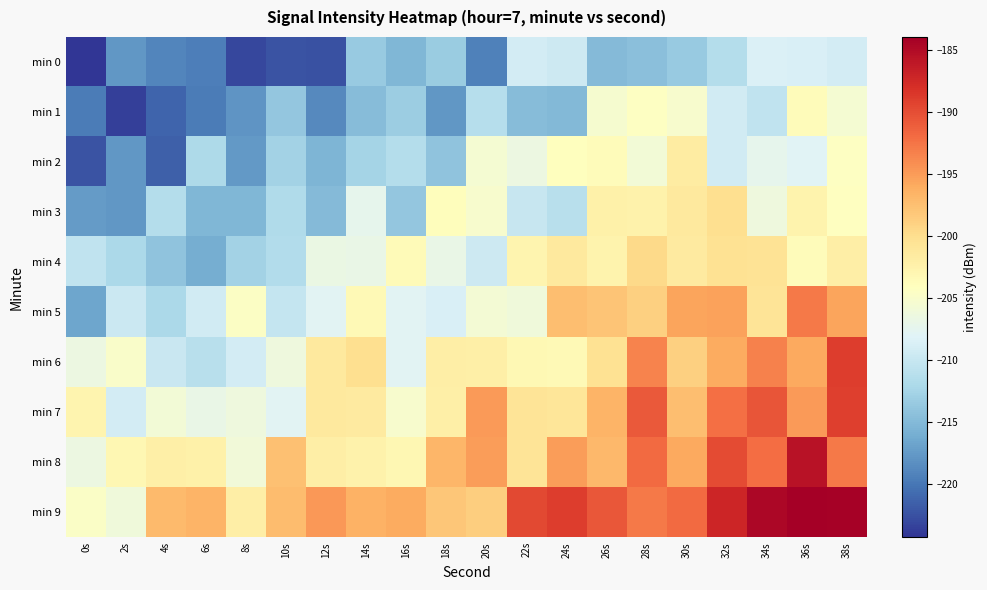

Reading left to right, what are all the values shown in this chart?

min 0: 0s=-224.3	2s=-217.7	4s=-219.0	6s=-219.5	8s=-223.1	10s=-222.2	12s=-222.4	14s=-213.5	16s=-215.3	18s=-213.3	20s=-219.4	22s=-209.0	24s=-209.6	26s=-214.9	28s=-214.4	30s=-213.5	32s=-211.5	34s=-208.4	36s=-208.5	38s=-209.1
min 1: 0s=-219.7	2s=-223.5	4s=-221.2	6s=-219.6	8s=-217.9	10s=-213.7	12s=-218.7	14s=-214.7	16s=-213.1	18s=-217.7	20s=-211.3	22s=-214.8	24s=-215.0	26s=-205.3	28s=-204.3	30s=-205.1	32s=-209.3	34s=-210.5	36s=-203.8	38s=-205.4
min 2: 0s=-222.3	2s=-217.8	4s=-221.5	6s=-211.9	8s=-217.6	10s=-212.7	12s=-215.4	14s=-212.5	16s=-211.4	18s=-214.1	20s=-205.4	22s=-206.5	24s=-204.1	26s=-203.7	28s=-205.8	30s=-201.7	32s=-209.2	34s=-207.3	36s=-208.0	38s=-204.3
min 3: 0s=-217.5	2s=-217.8	4s=-211.4	6s=-215.2	8s=-215.2	10s=-211.7	12s=-214.9	14s=-207.4	16s=-213.9	18s=-203.9	20s=-205.2	22s=-210.1	24s=-211.2	26s=-202.2	28s=-202.5	30s=-201.4	32s=-200.2	34s=-206.3	36s=-202.6	38s=-204.2
min 4: 0s=-210.5	2s=-212.0	4s=-214.1	6s=-216.0	8s=-212.6	10s=-211.7	12s=-206.8	14s=-206.8	16s=-203.5	18s=-206.8	20s=-209.5	22s=-202.7	24s=-201.4	26s=-202.6	28s=-199.6	30s=-201.5	32s=-200.4	34s=-200.5	36s=-203.7	38s=-202.0
min 5: 0s=-216.6	2s=-209.7	4s=-212.1	6s=-209.3	8s=-204.5	10s=-210.2	12s=-207.7	14s=-203.4	16s=-207.9	18s=-208.5	20s=-205.6	22s=-206.0	24s=-197.5	26s=-197.9	28s=-198.8	30s=-195.6	32s=-195.4	34s=-200.7	36s=-192.8	38s=-195.5
min 6: 0s=-206.6	2s=-204.9	4s=-209.8	6s=-211.0	8s=-209.0	10s=-206.2	12s=-201.4	14s=-200.2	16s=-207.9	18s=-202.0	20s=-202.1	22s=-203.2	24s=-203.4	26s=-200.4	28s=-193.5	30s=-198.8	32s=-196.0	34s=-193.3	36s=-195.9	38s=-189.0
min 7: 0s=-202.8	2s=-209.1	4s=-205.8	6s=-206.9	8s=-206.2	10s=-207.9	12s=-201.3	14s=-201.5	16s=-205.2	18s=-202.1	20s=-194.9	22s=-200.8	24s=-200.9	26s=-196.6	28s=-190.8	30s=-197.4	32s=-192.3	34s=-190.5	36s=-194.9	38s=-189.2
min 8: 0s=-206.6	2s=-203.1	4s=-202.2	6s=-202.3	8s=-206.0	10s=-197.7	12s=-202.0	14s=-202.5	16s=-203.1	18s=-196.7	20s=-195.0	22s=-200.8	24s=-195.0	26s=-197.0	28s=-192.0	30s=-195.9	32s=-189.8	34s=-192.0	36s=-185.7	38s=-192.9
min 9: 0s=-204.6	2s=-206.0	4s=-197.1	6s=-196.7	8s=-202.1	10s=-197.2	12s=-194.8	14s=-196.6	16s=-196.0	18s=-198.0	20s=-198.7	22s=-189.8	24s=-188.9	26s=-190.7	28s=-192.8	30s=-191.9	32s=-187.3	34s=-184.7	36s=-184.0	38s=-184.2